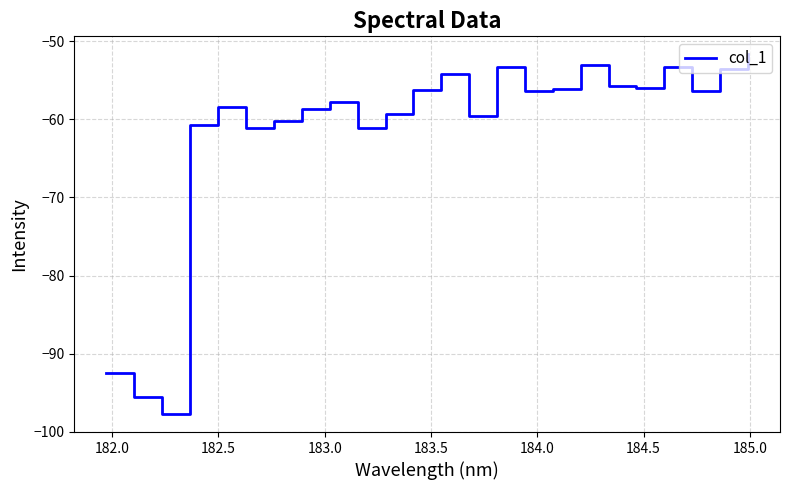

What is the smallest value displayed?

-97.7